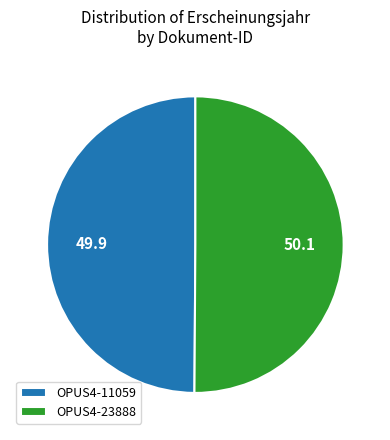

Is it true that OPUS4-11059 is 62% of the pie?

False